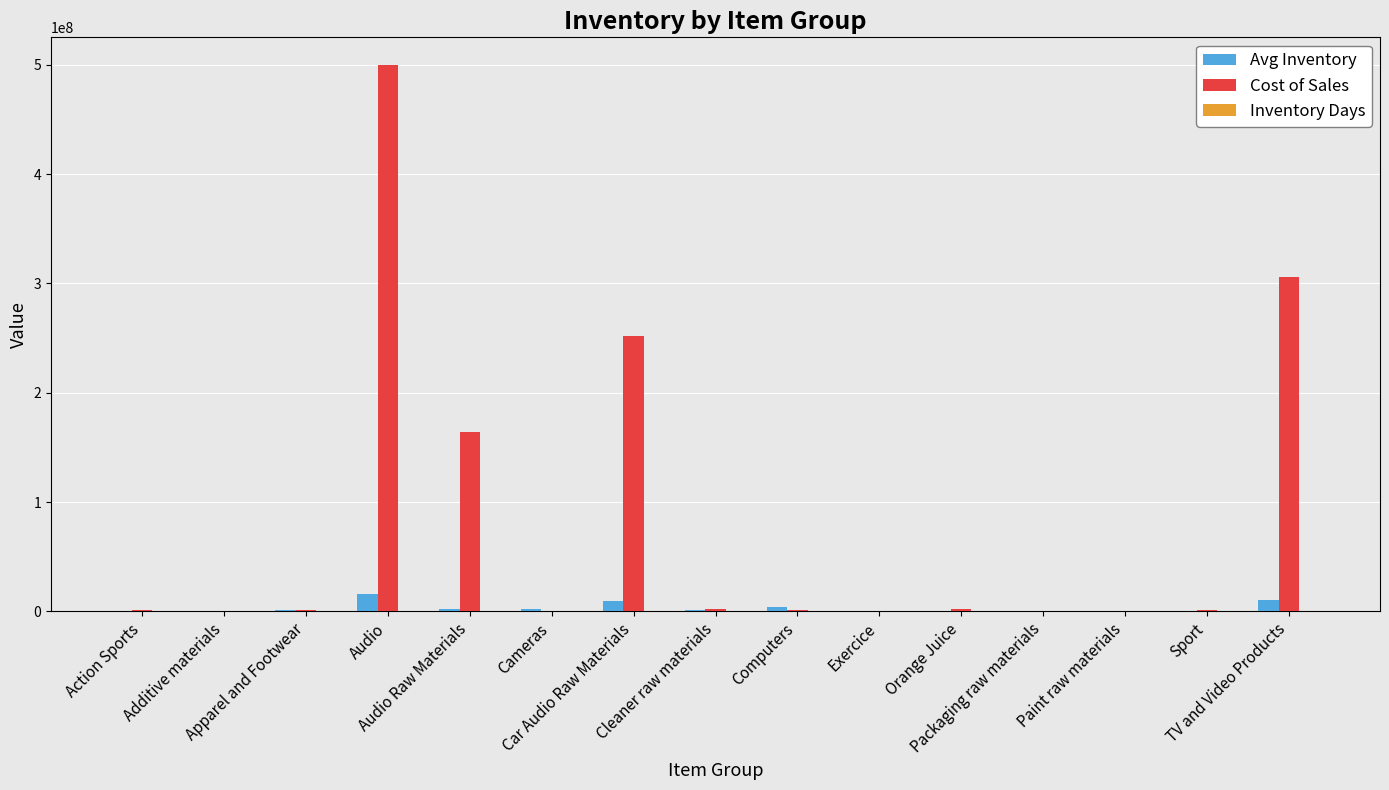

What is the highest value of the Avg Inventory series?

15427966.5